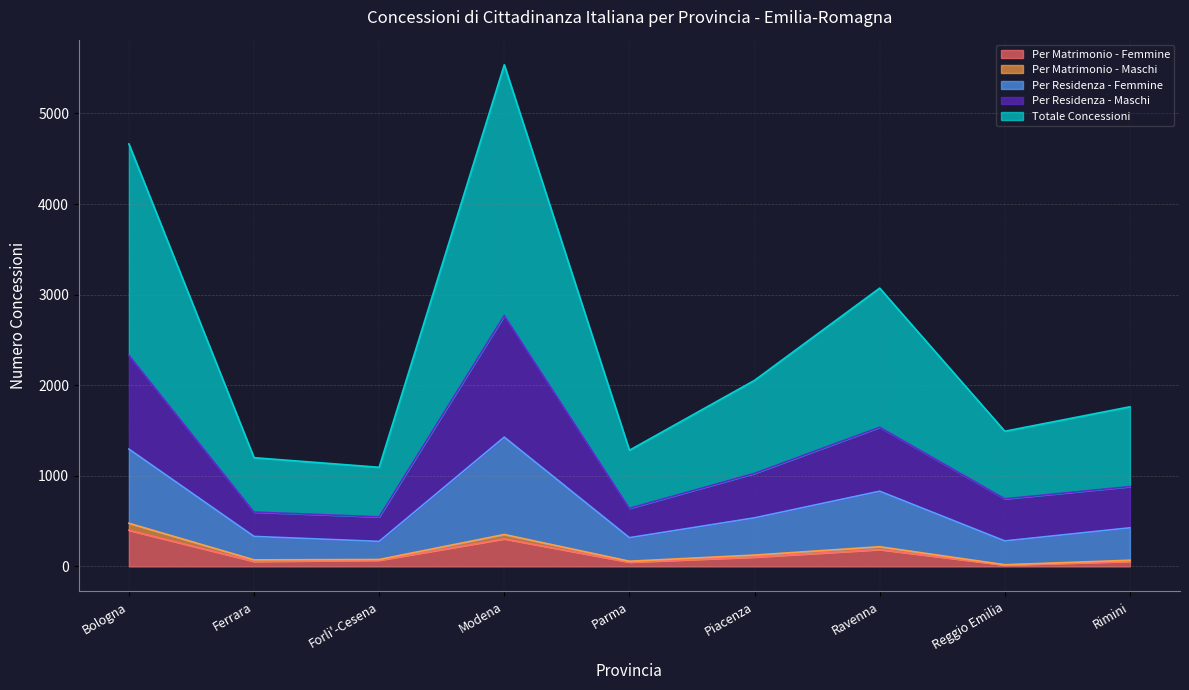

Where is Per Matrimonio - Maschi nearest to the value 247?

Ravenna